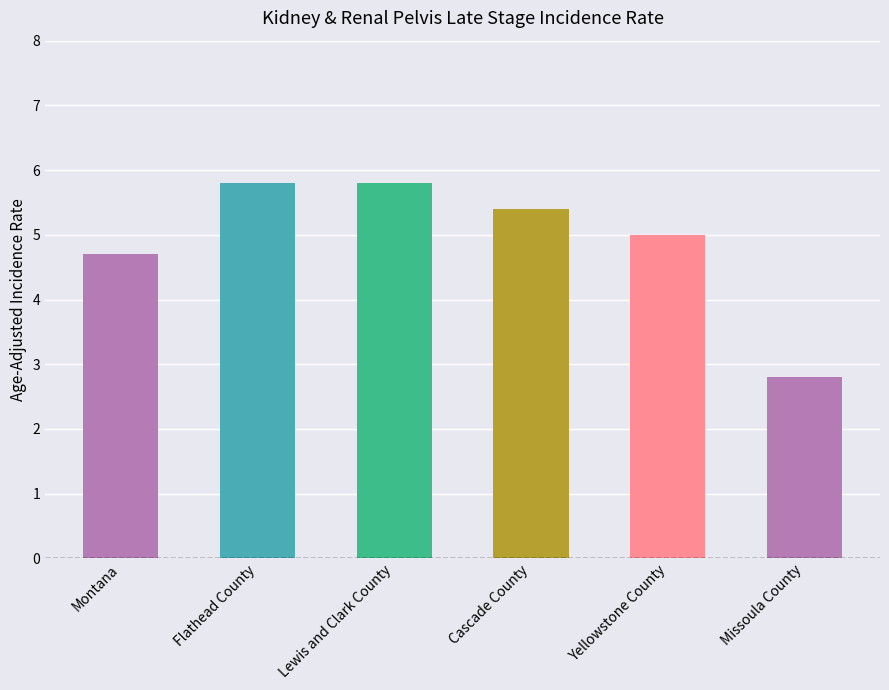

How many data points does each series have?

6